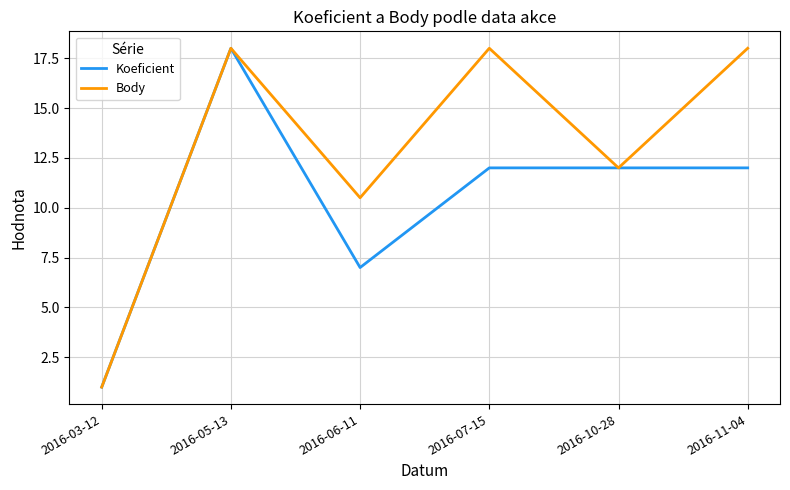

What is the average value of the Body series?

12.9